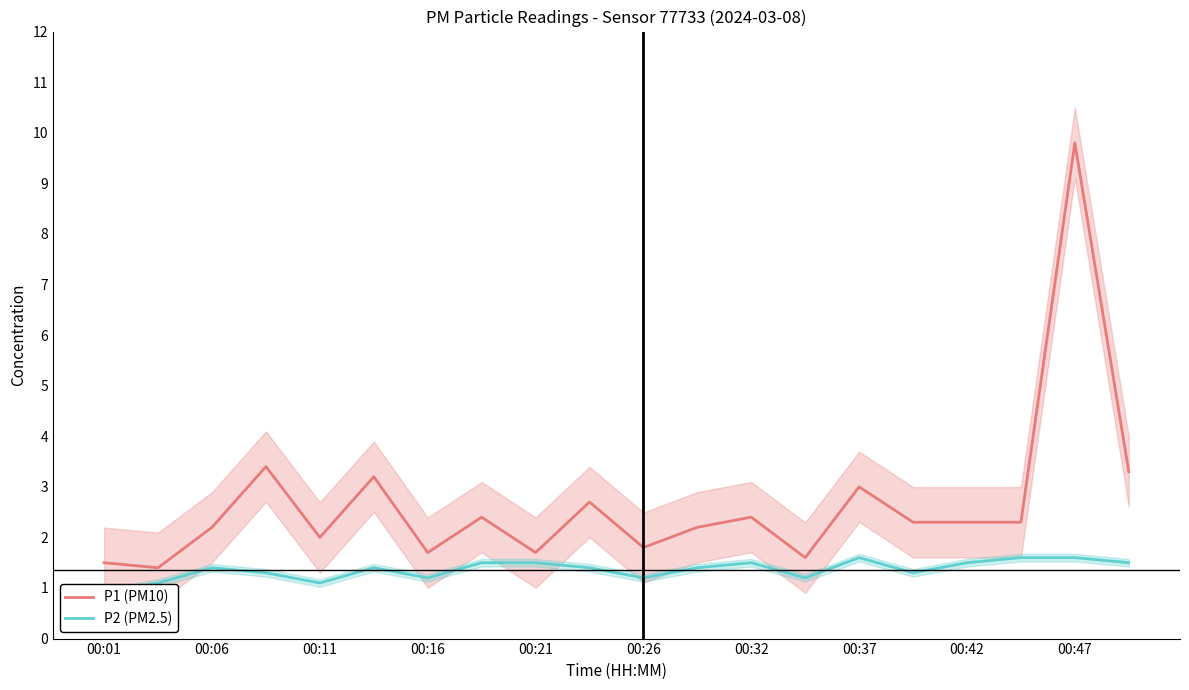

The P1 (PM10) series shows 2.3 at 17. True or false?

True